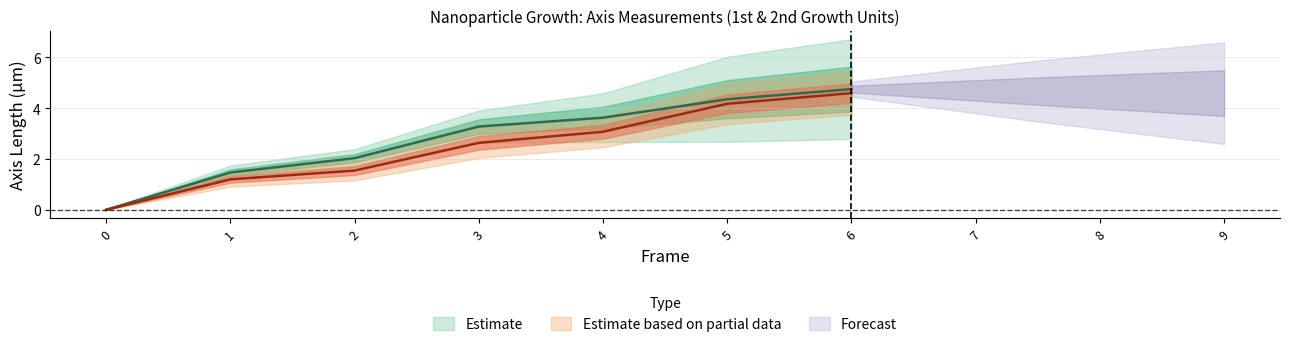

True or false: Long axis (MicroM) and Long axis (nm) cross at least once.

False